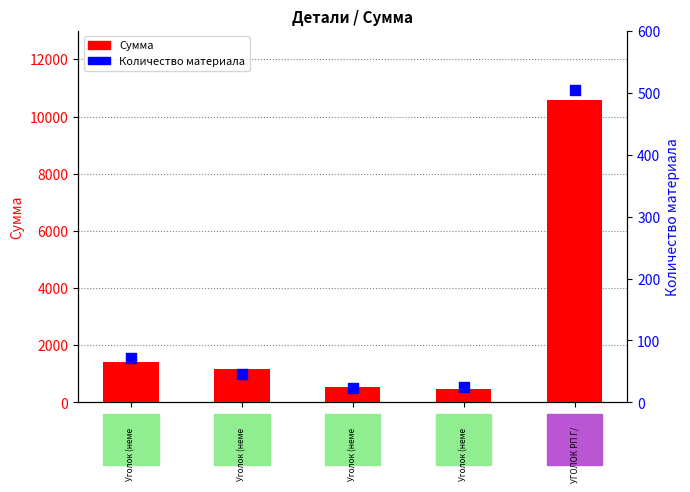

Is the value of Сумма at 200 greater than the value of Количество материала at 100?

Yes